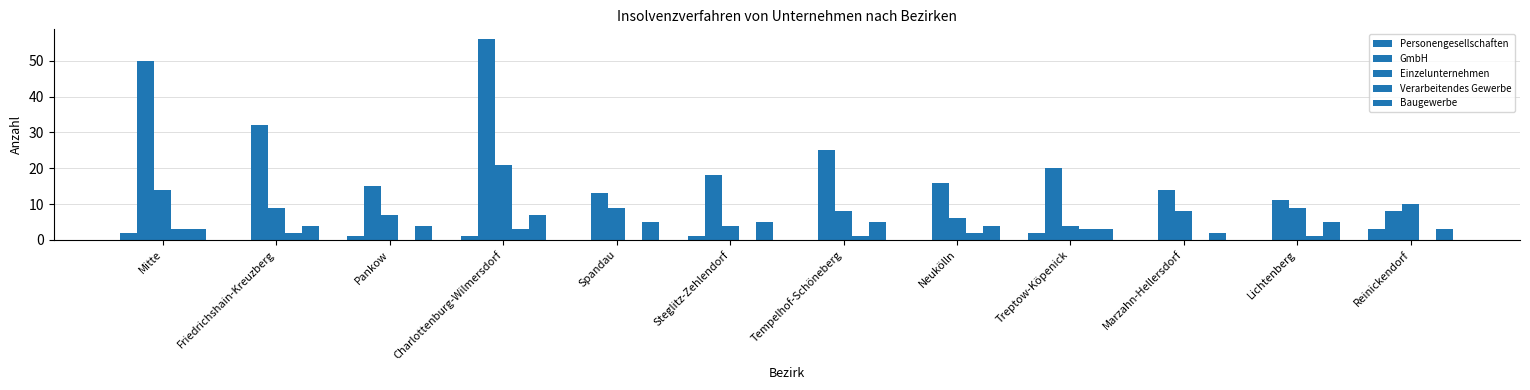

Are the bars grouped side by side (vs. stacked)?

Yes